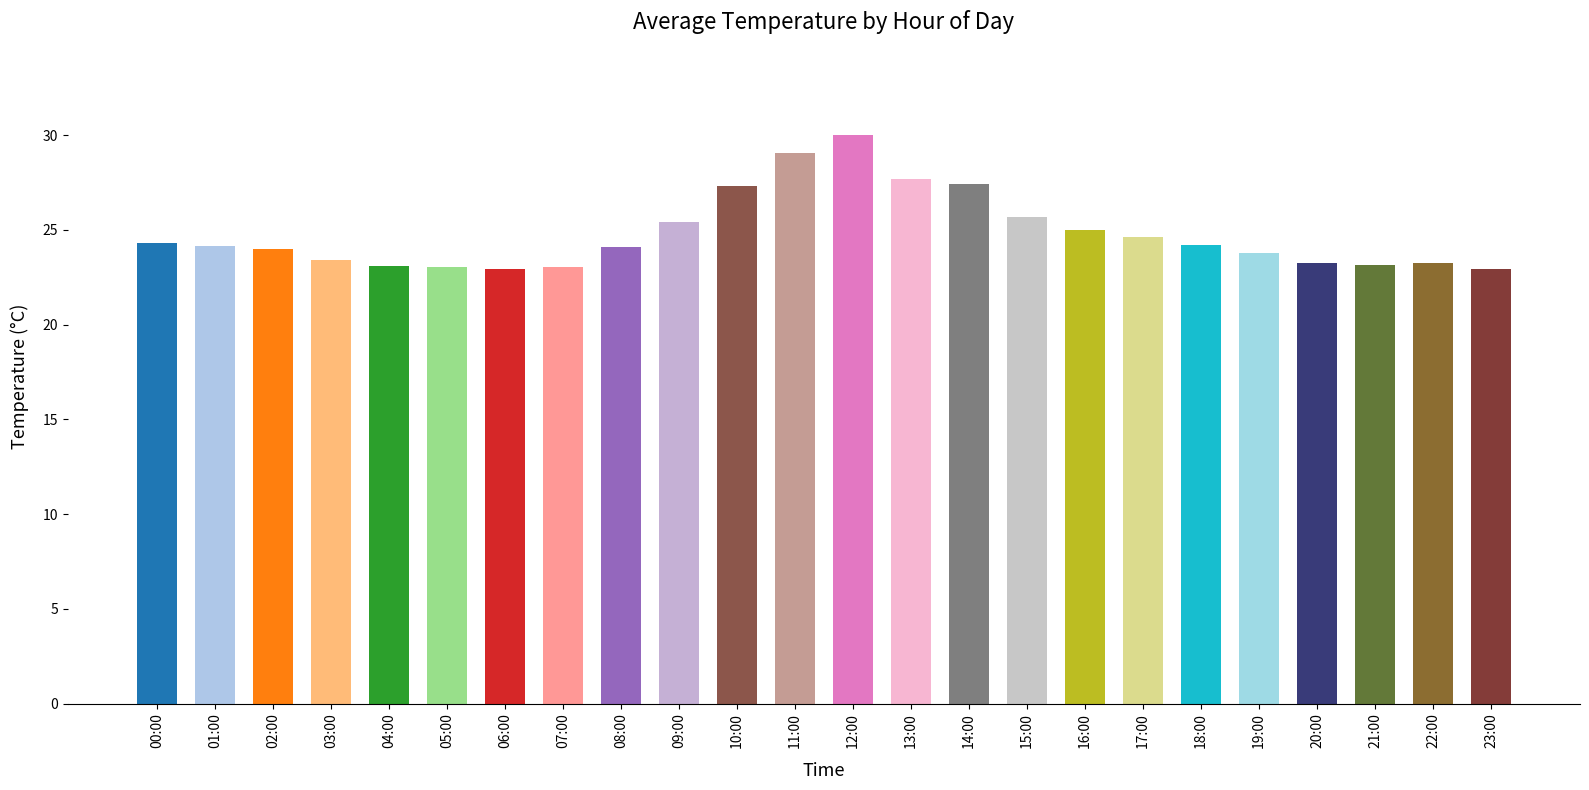

What is the minimum value shown in the chart?

22.9